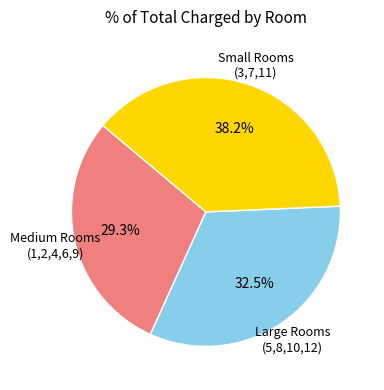

Is there any slice that represents more than half of the pie?

No